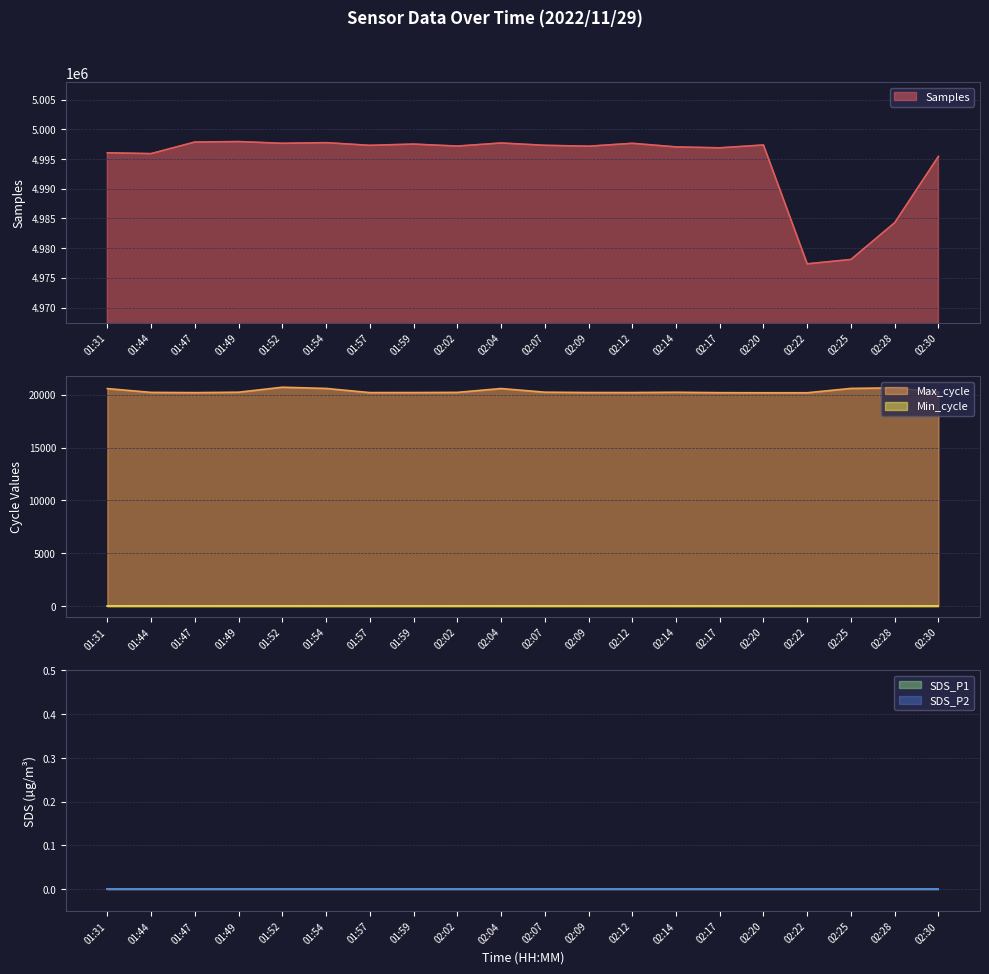

Which series changed the most between 01:57 and 02:04?

Samples